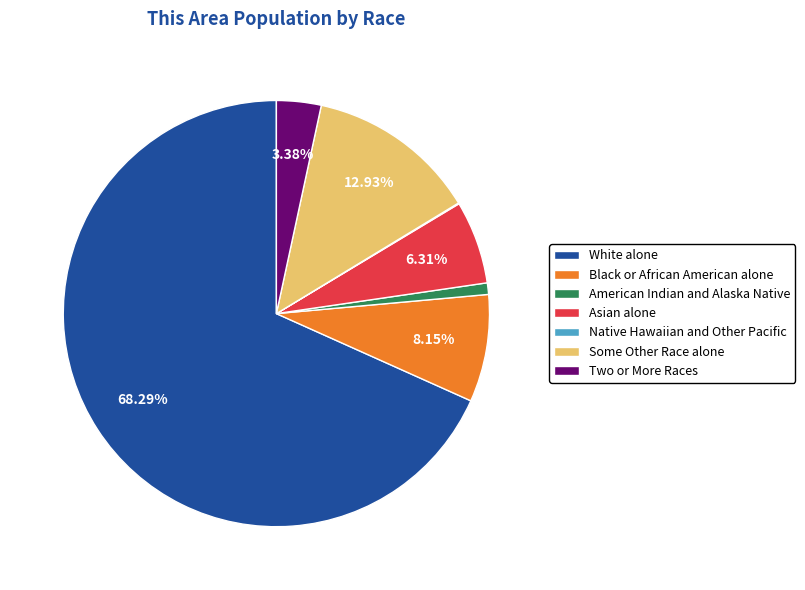

To the nearest percent, what percentage of the pie is American Indian and Alaska Native?

1%